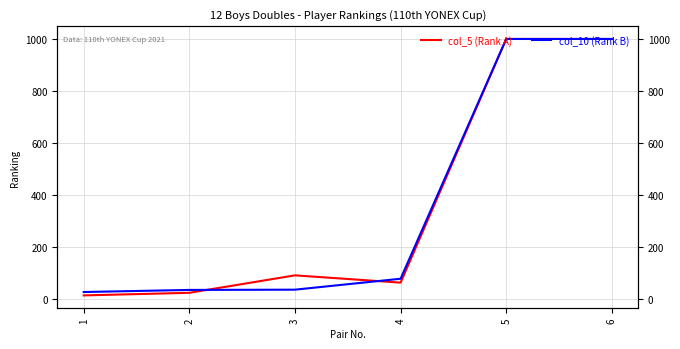

Is the value of col_10 (Rank B) at 5 greater than the value of col_5 (Rank A) at 2?

Yes